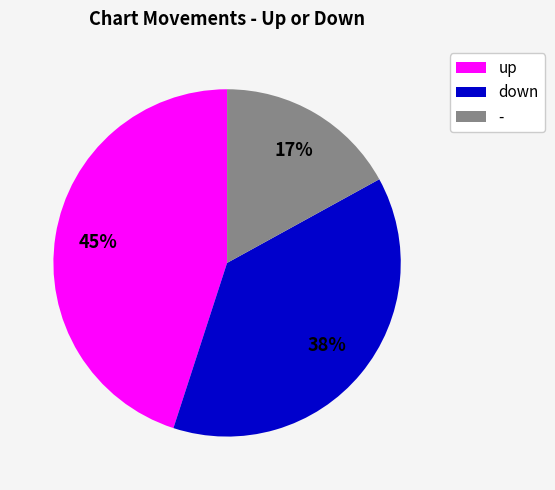

To the nearest percent, what percentage of the pie is up?

45%